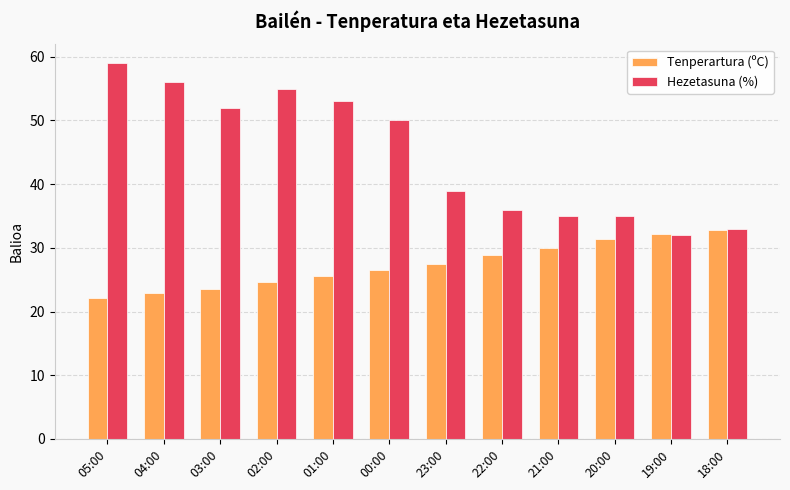

At which label does Tenperartura (ºC) first exceed 27?

23:00